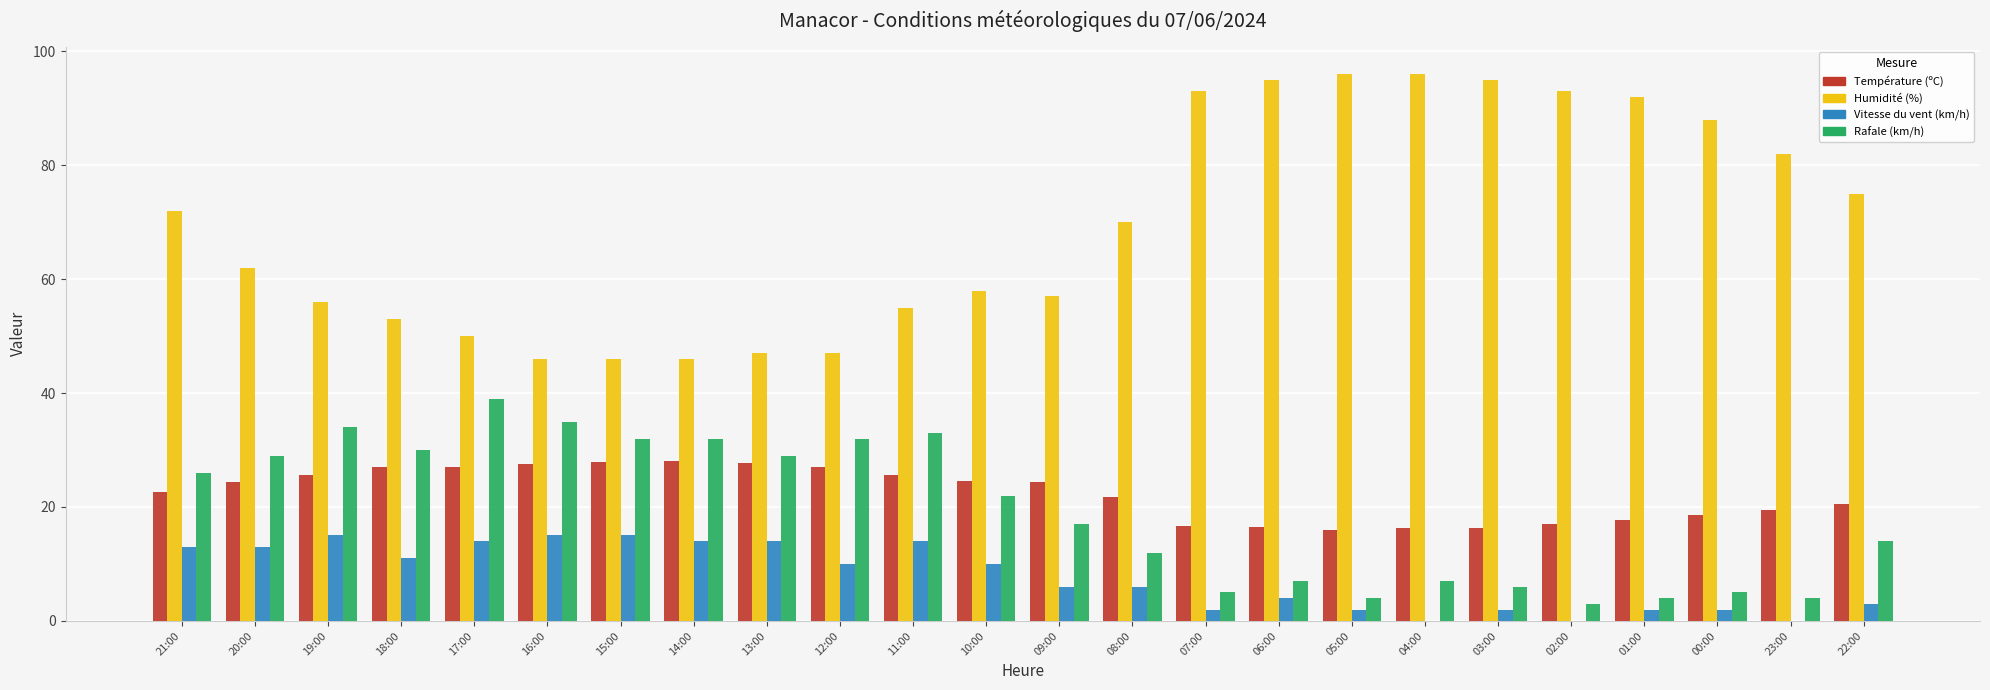

Between 12:00 and 22:00, which series saw the biggest shift?

Humidité (%)